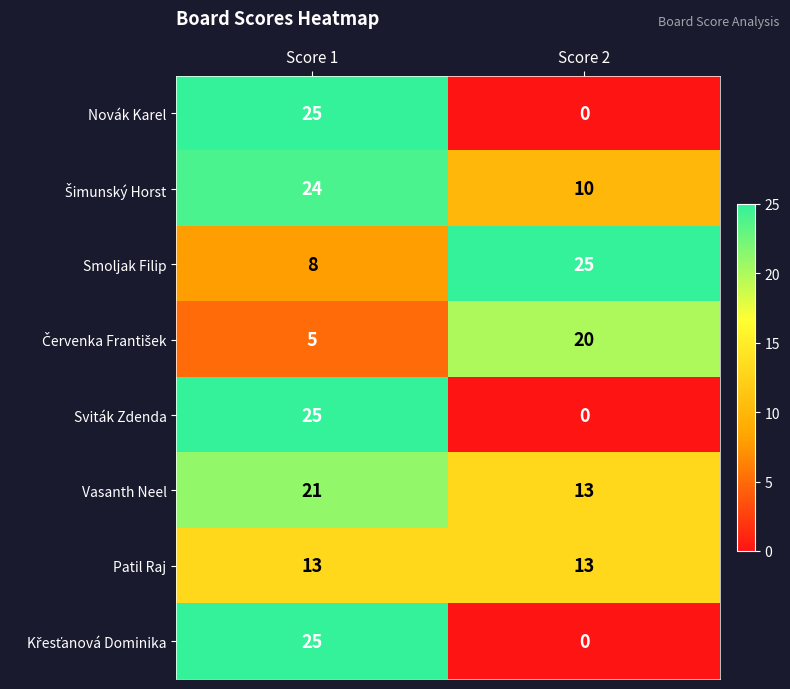

Rank the categories by Smoljak Filip value from highest to lowest.

Score 2, Score 1